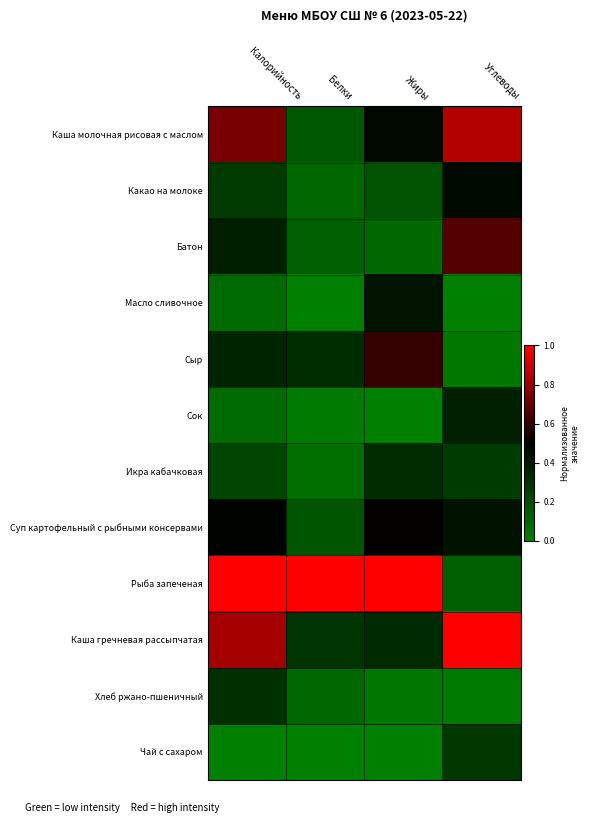

At which category is the sum across all series the highest?

Калорийность